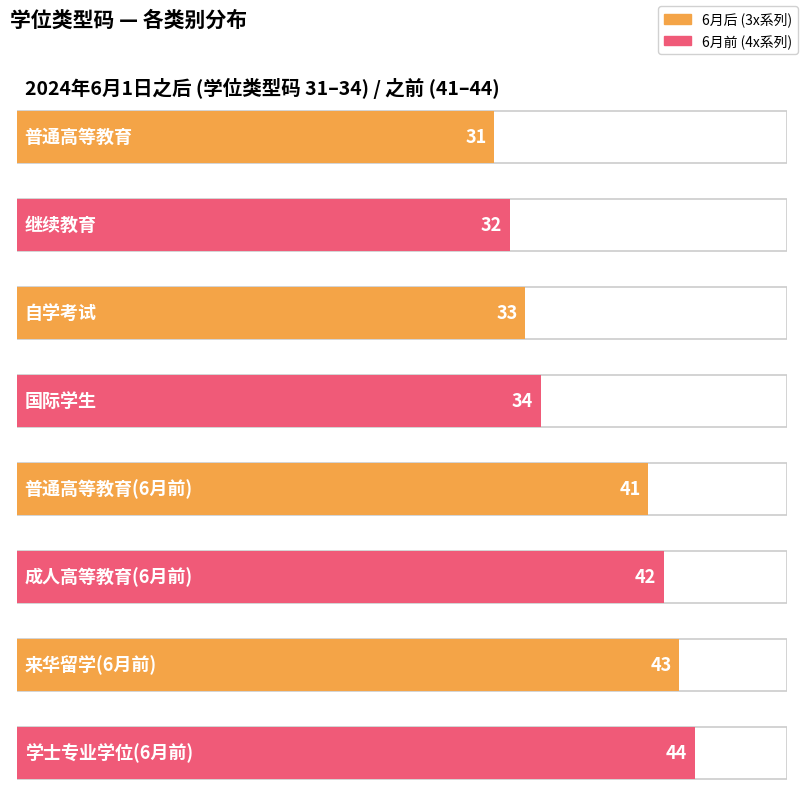

What is the smallest value displayed?

31